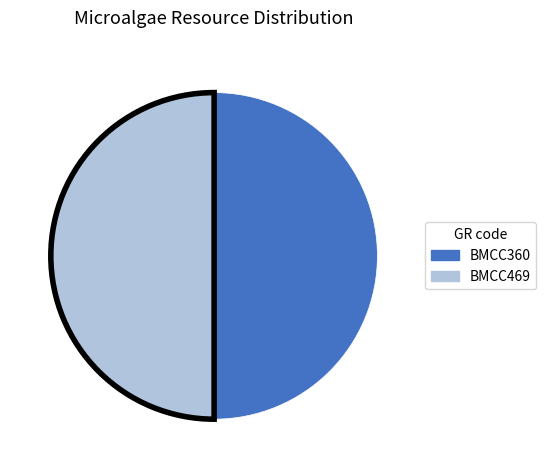

Is it true that BMCC360 is 44% of the pie?

False